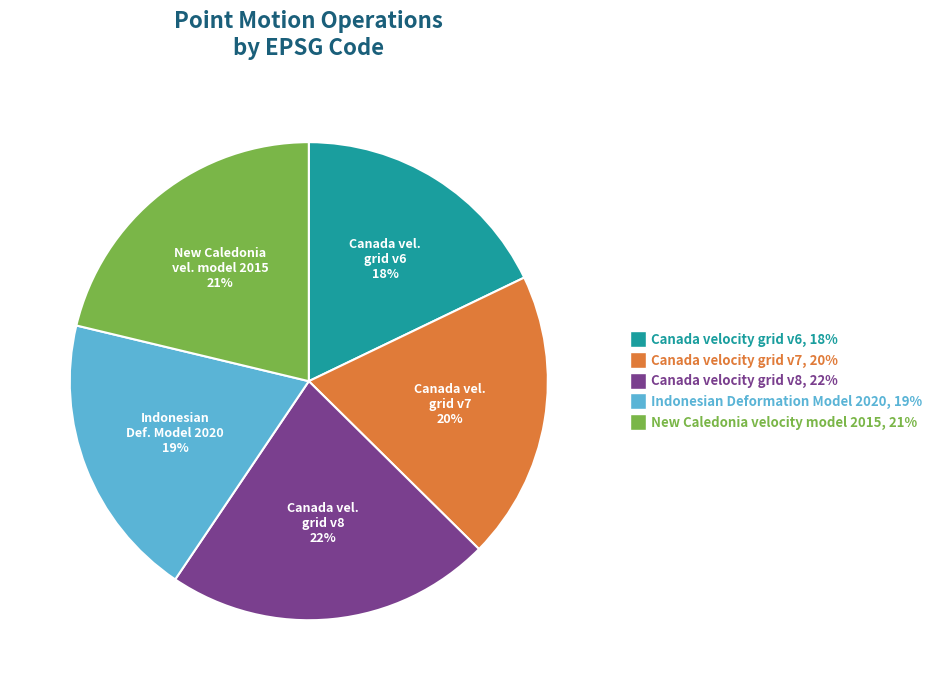

To the nearest percent, what is the combined percentage of New Caledonia velocity model 2015 and Canada velocity grid v8?

43%